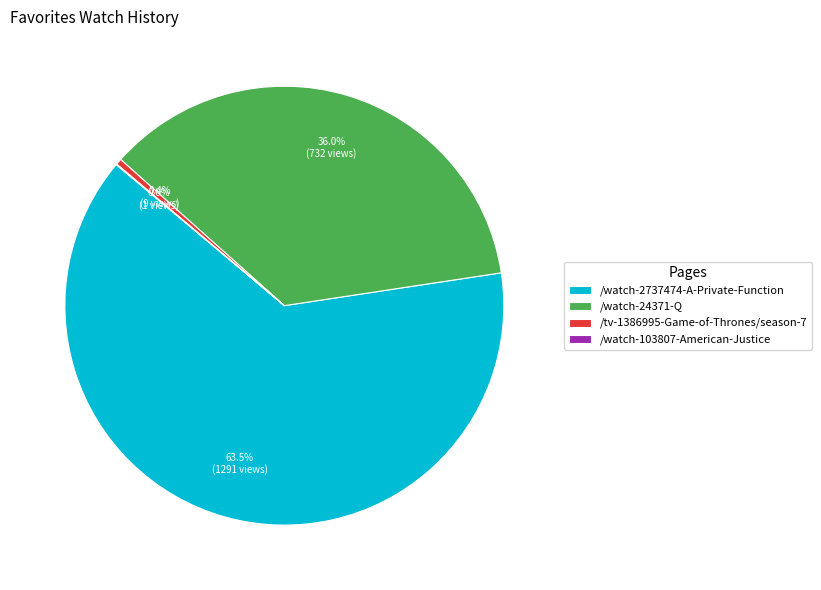

Is /watch-2737474-A-Private-Function the majority of the pie?

Yes